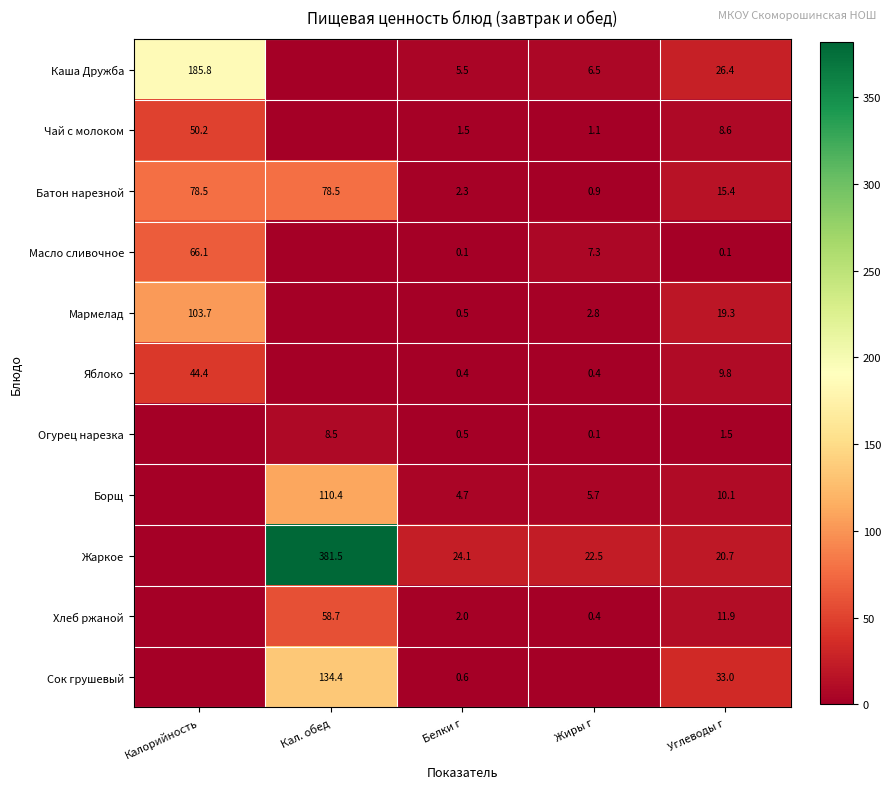

Is the value of Мармелад at Углеводы г greater than the value of Яблоко at Калорийность?

No